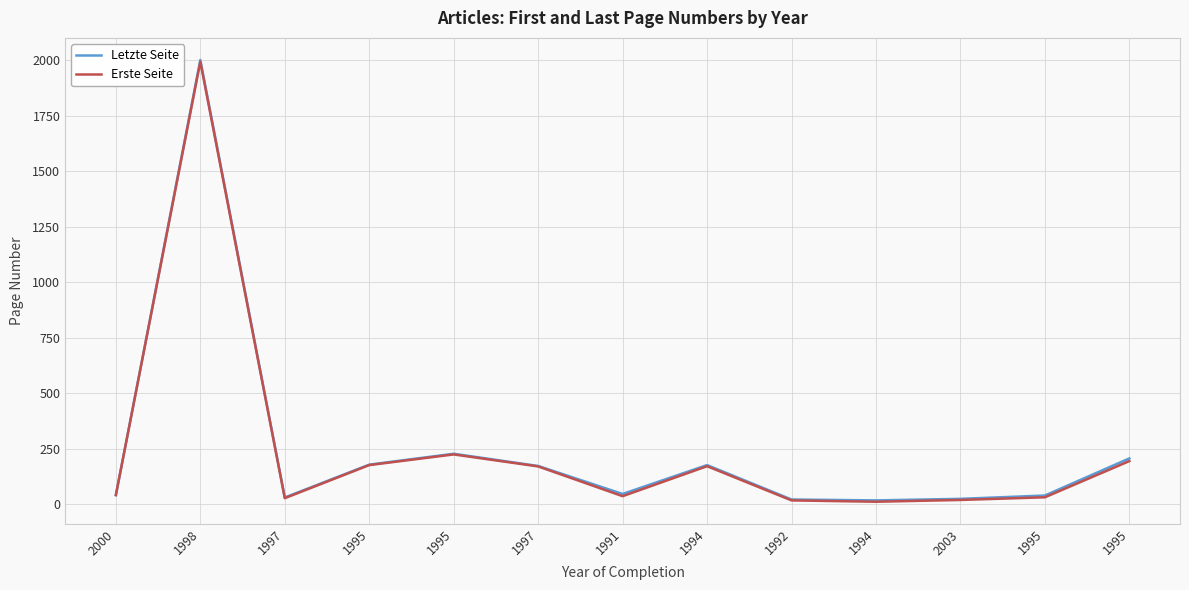

How many distinct data groups are displayed?

2